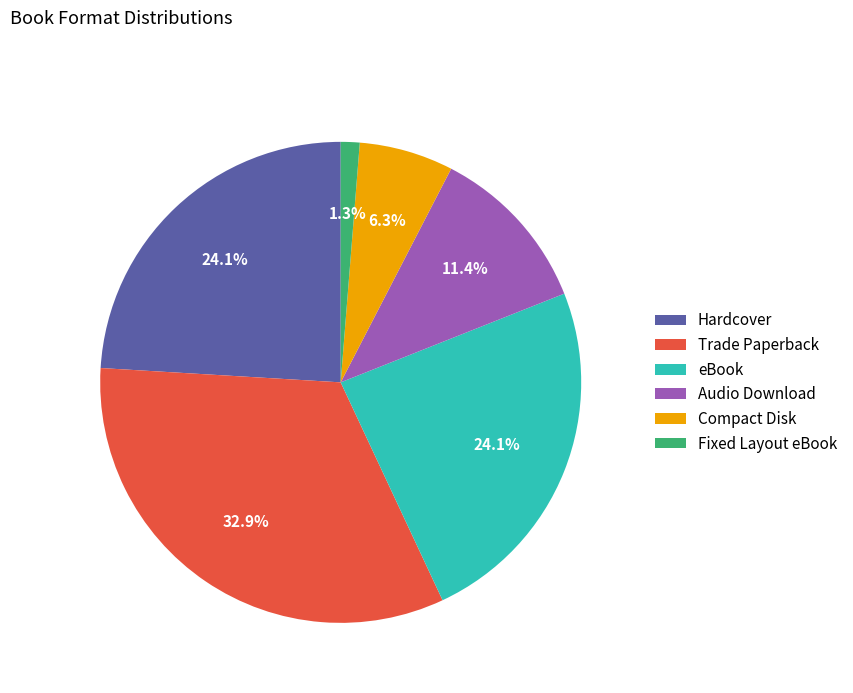

How many slices are in this pie chart?

6